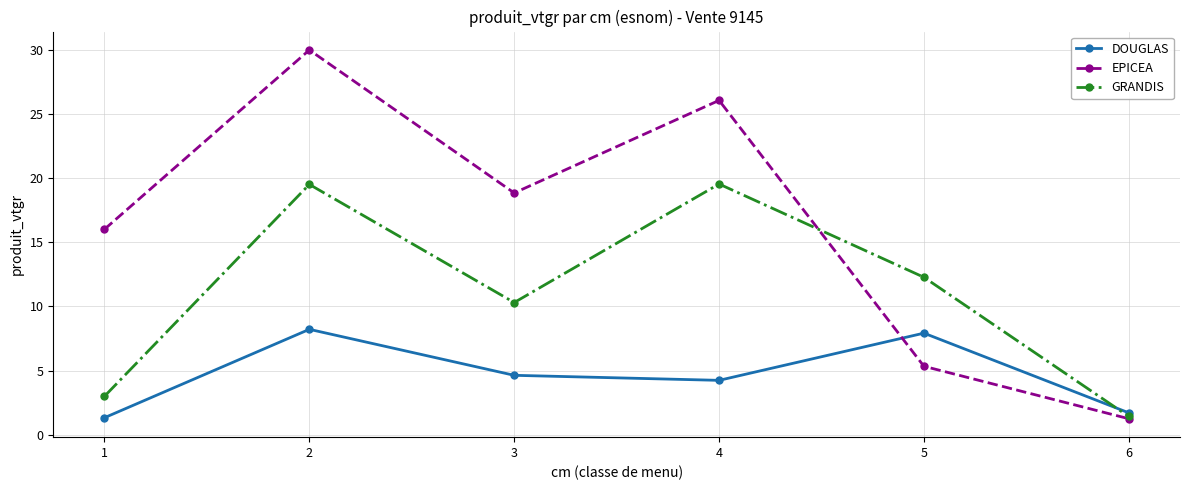

Rank the series at 5 from highest to lowest value.

GRANDIS, DOUGLAS, EPICEA